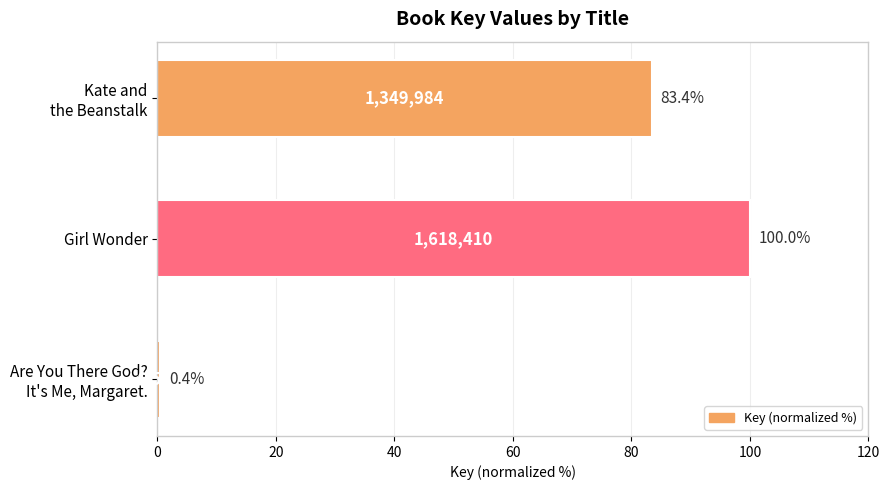

True or false: the data shows 61.8 at Girl Wonder.

False